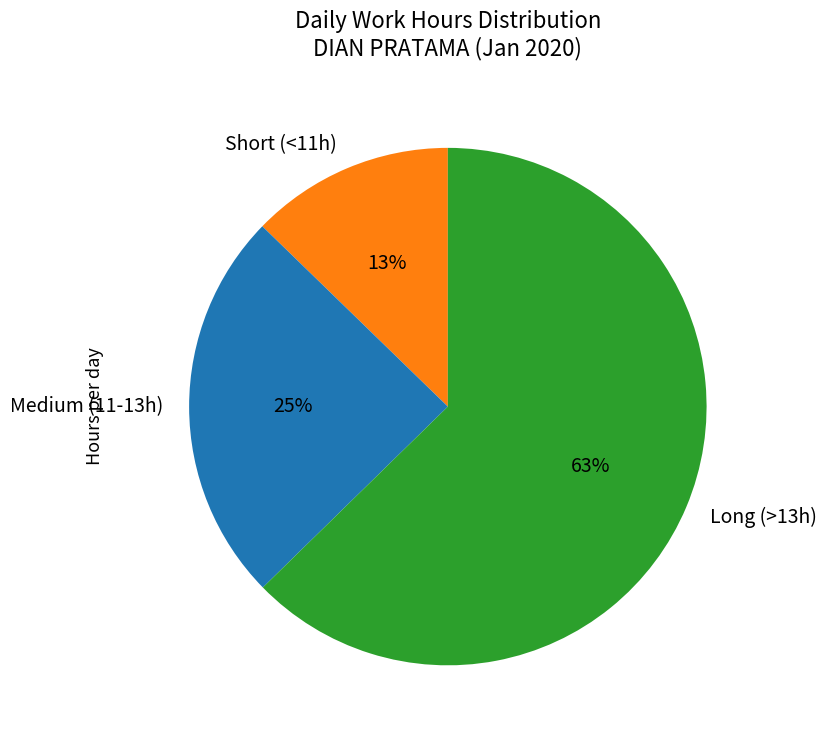

What percentage is the Medium (11-13h) slice, to the nearest percent?

25%